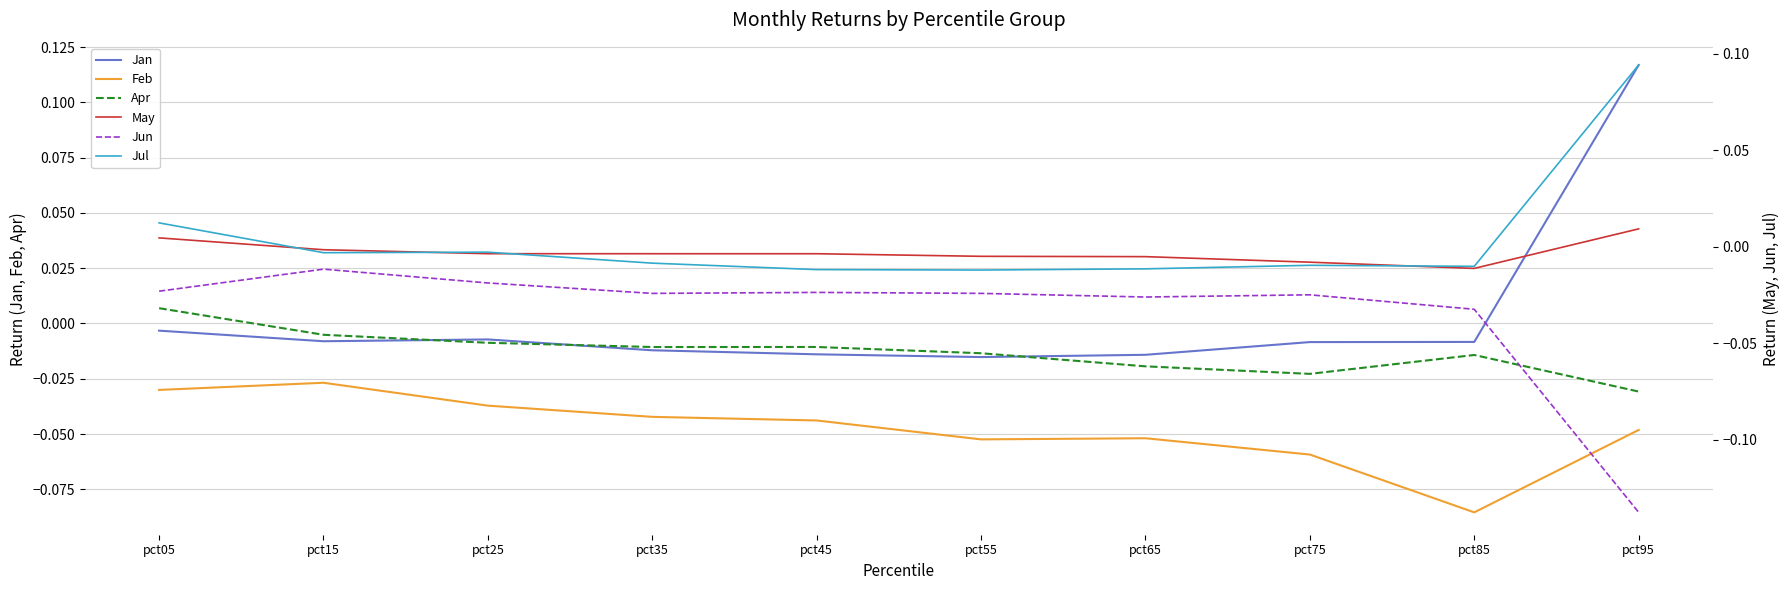

Reading left to right, what are all the values shown in this chart?

Jan: pct05=-0.0	pct15=-0.0	pct25=-0.0	pct35=-0.0	pct45=-0.0	pct55=-0.0	pct65=-0.0	pct75=-0.0	pct85=-0.0	pct95=0.1
Feb: pct05=-0.0	pct15=-0.0	pct25=-0.0	pct35=-0.0	pct45=-0.0	pct55=-0.1	pct65=-0.1	pct75=-0.1	pct85=-0.1	pct95=-0.0
Apr: pct05=0.0	pct15=-0.0	pct25=-0.0	pct35=-0.0	pct45=-0.0	pct55=-0.0	pct65=-0.0	pct75=-0.0	pct85=-0.0	pct95=-0.0
May: pct05=0.0	pct15=-0.0	pct25=-0.0	pct35=-0.0	pct45=-0.0	pct55=-0.0	pct65=-0.0	pct75=-0.0	pct85=-0.0	pct95=0.0
Jun: pct05=-0.0	pct15=-0.0	pct25=-0.0	pct35=-0.0	pct45=-0.0	pct55=-0.0	pct65=-0.0	pct75=-0.0	pct85=-0.0	pct95=-0.1
Jul: pct05=0.0	pct15=-0.0	pct25=-0.0	pct35=-0.0	pct45=-0.0	pct55=-0.0	pct65=-0.0	pct75=-0.0	pct85=-0.0	pct95=0.1